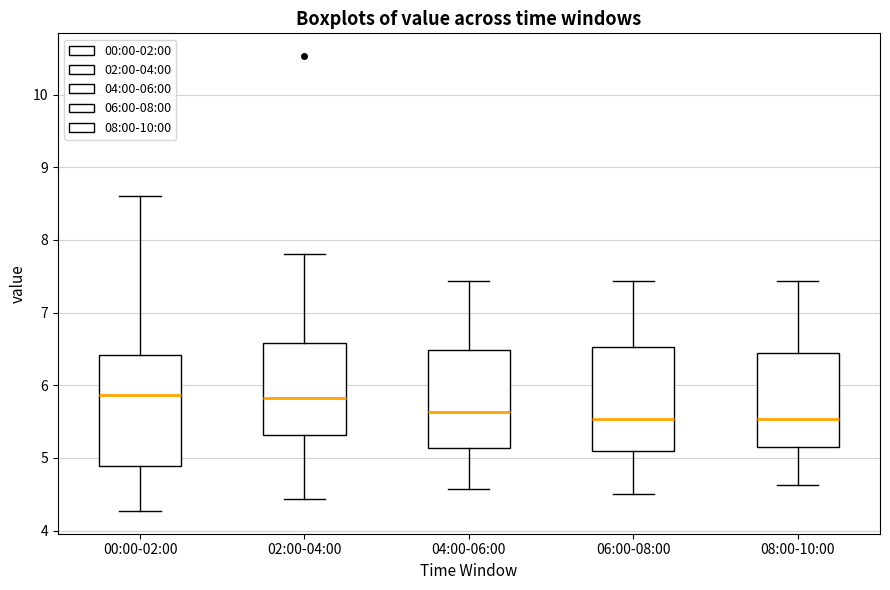

Where is the lower edge of the box for 06:00-08:00 on the y-axis? The values are not printed on the chart, so give them approximately, as read against the axis.

5.1